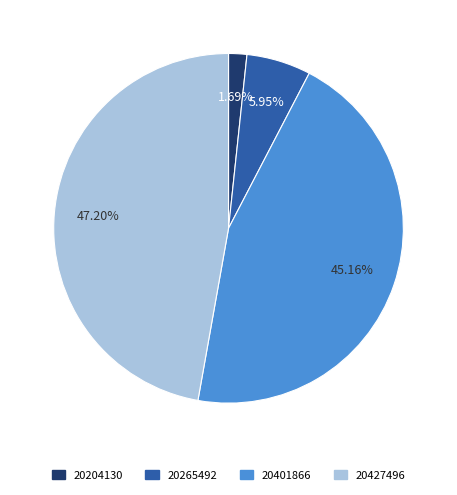

How many slices are in this pie chart?

4